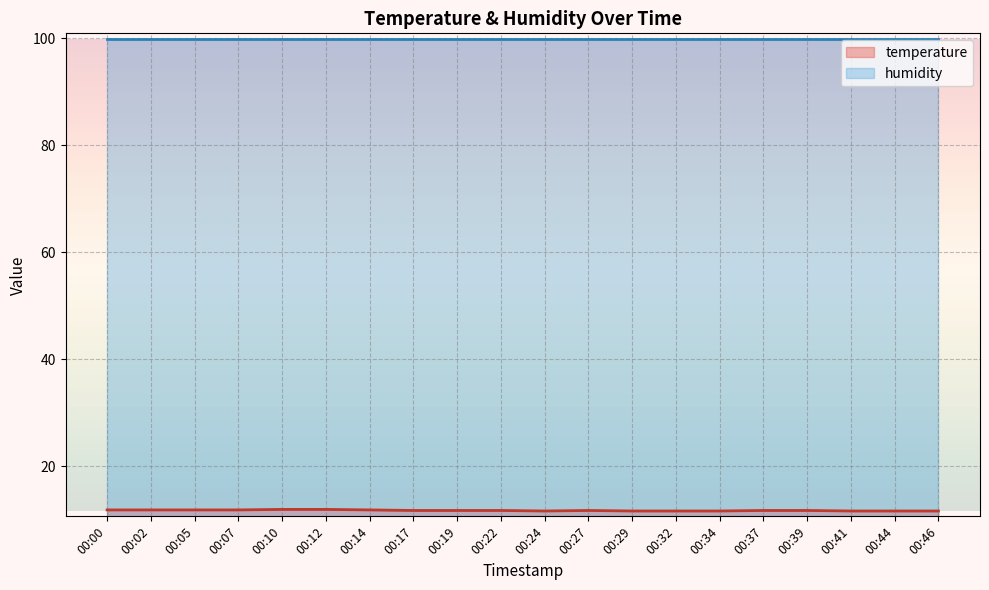

Rank the categories by value from highest to lowest.

00:10, 00:12, 00:00, 00:02, 00:05, 00:07, 00:14, 00:17, 00:19, 00:22, 00:27, 00:37, 00:39, 00:24, 00:29, 00:32, 00:34, 00:41, 00:44, 00:46